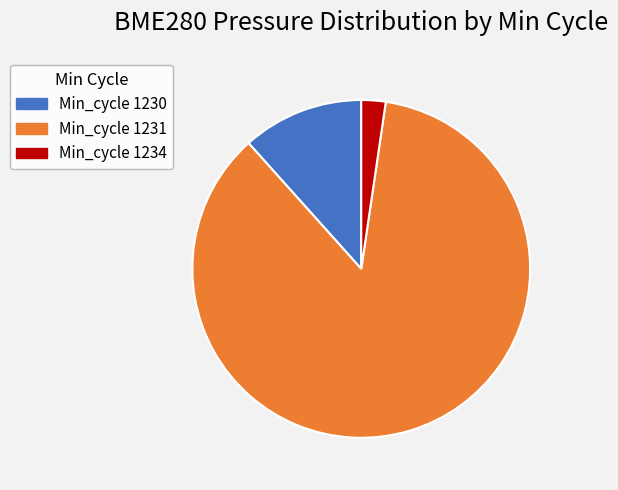

The Min_cycle 1231 slice represents 96% of the pie. True or false?

False